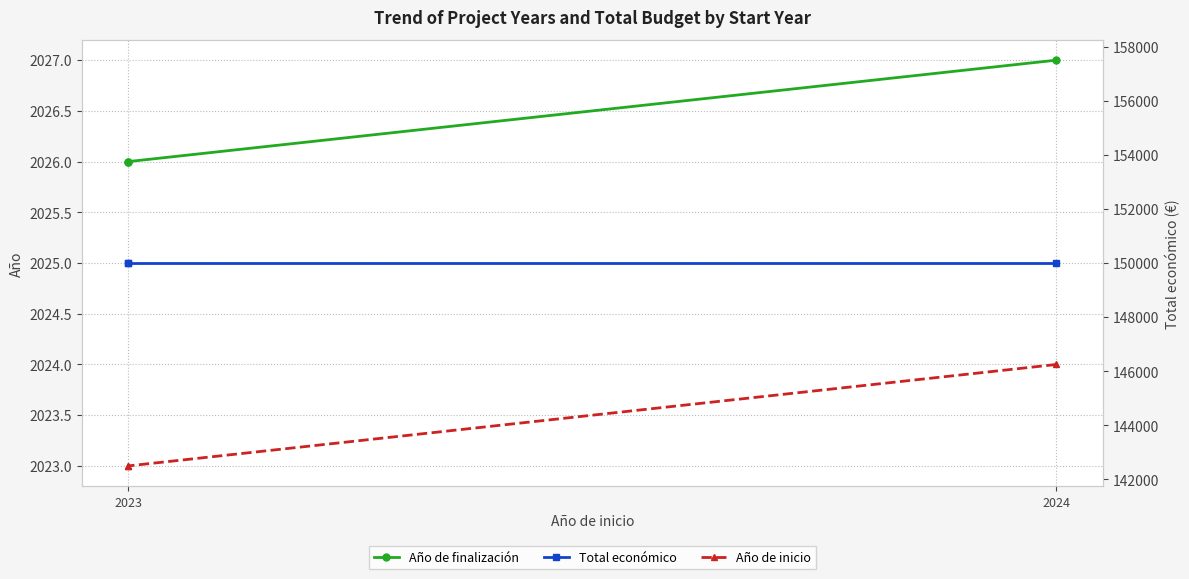

Which series changed the most between 2024 and 2023?

Año de finalización